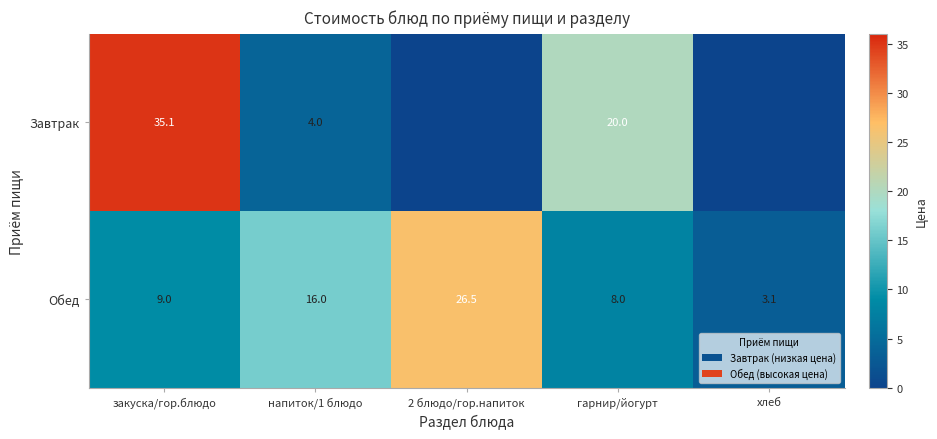

What is the average value of the Обед series?

12.5